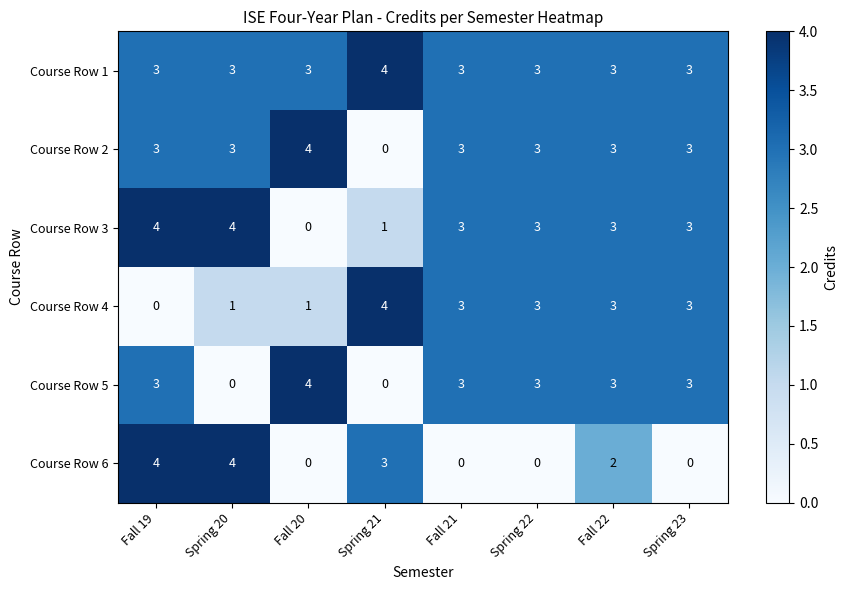

What is the difference between the highest and lowest values at Fall 20?

4